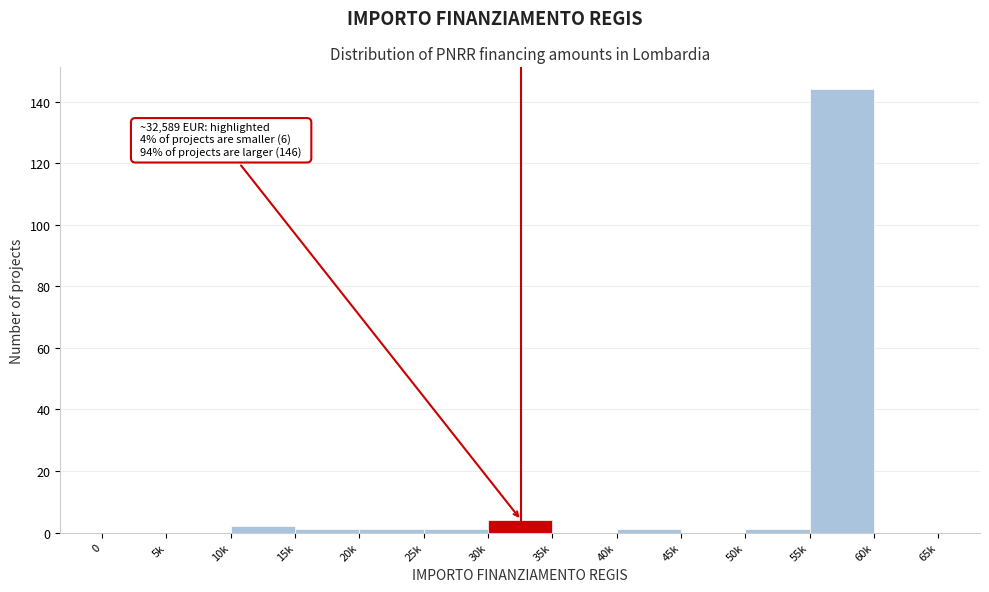

Reading left to right, extract all data points from this chart.

0=0	5k=0	10k=2	15k=1	20k=1	25k=1	30k=4	35k=0	40k=1	45k=0	50k=1	55k=144	60k=0